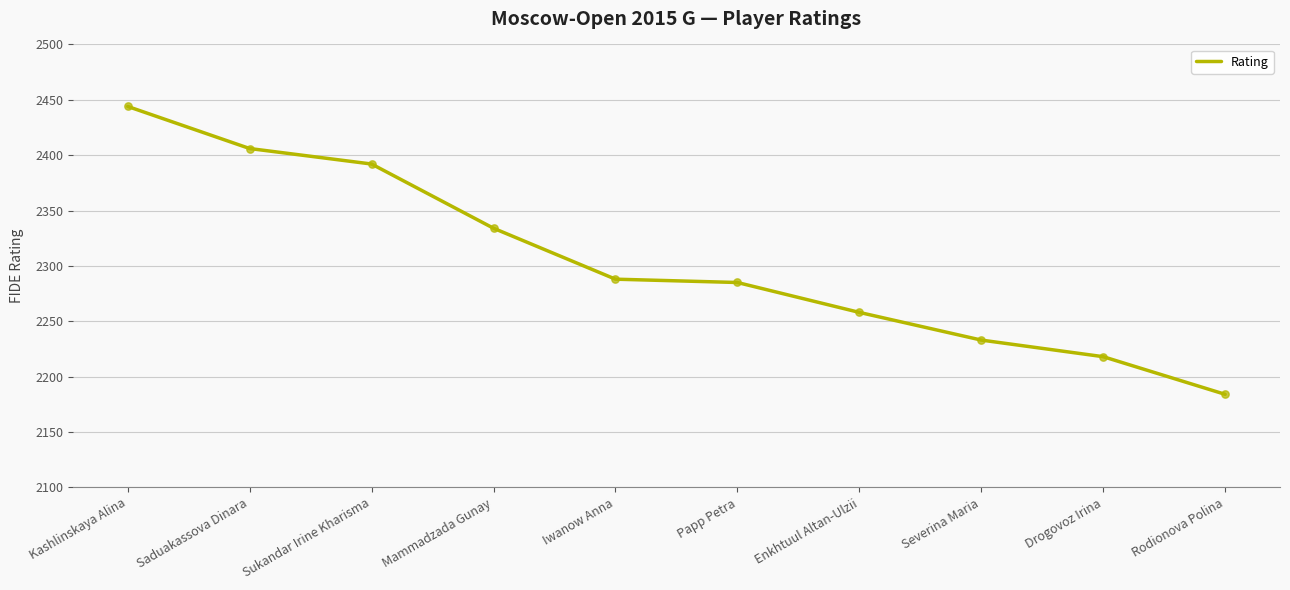

What is the change in value from Mammadzada Gunay to Rodionova Polina?

-150